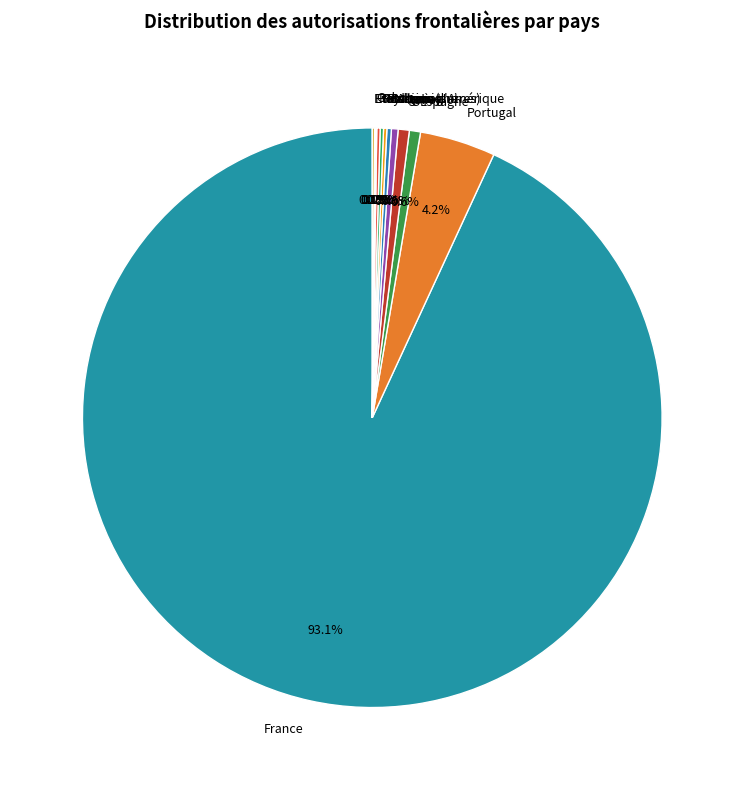

To the nearest percent, what is the average slice percentage?

8%